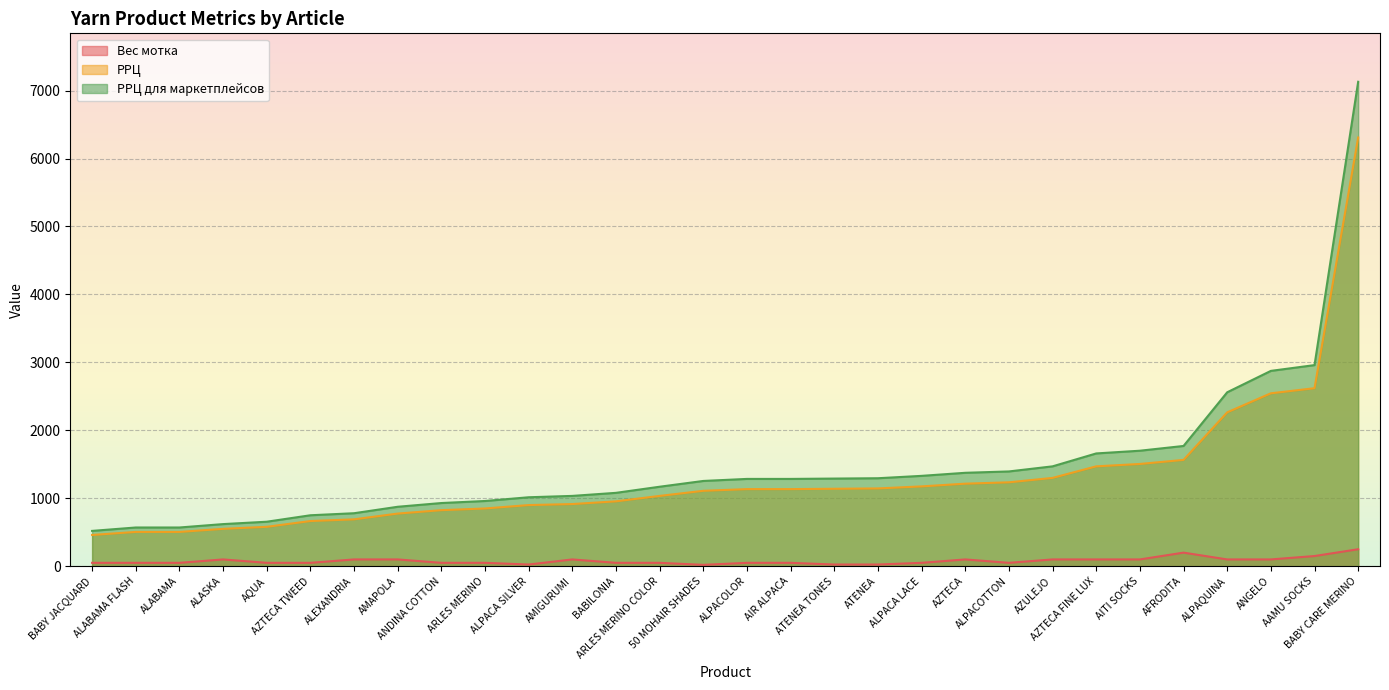

What is the lowest value of the РРЦ для маркетплейсов series?

520